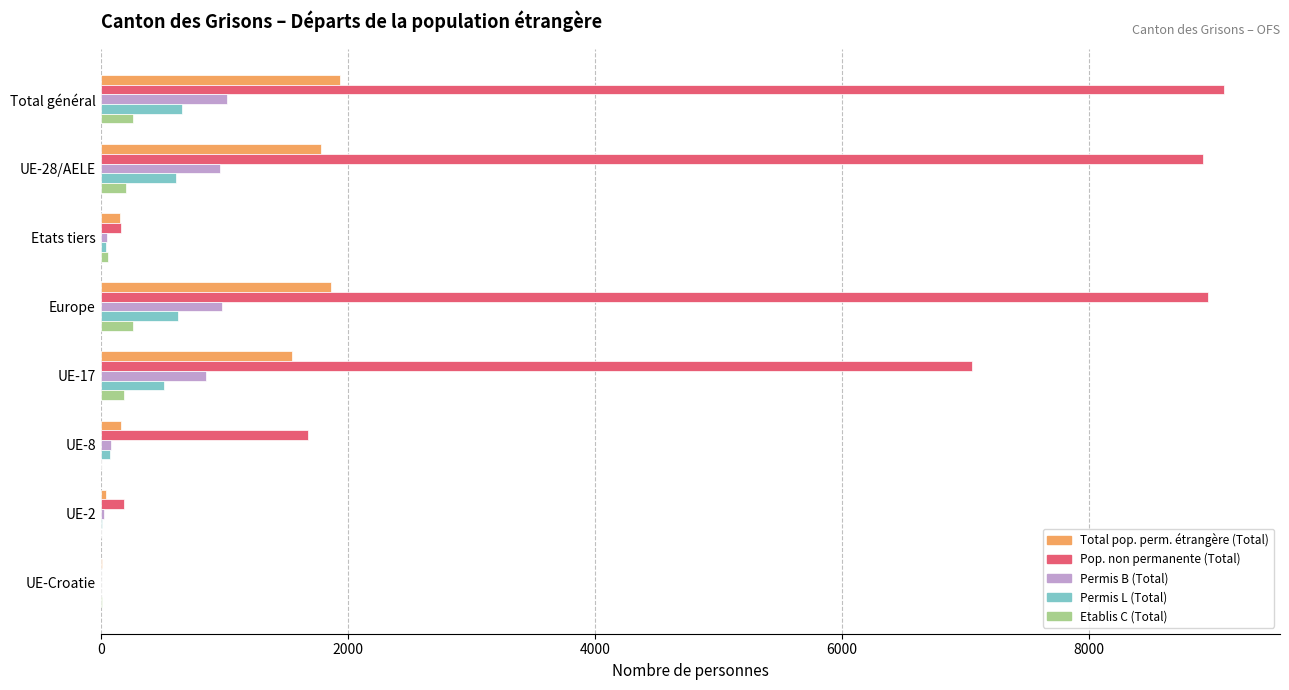

Which series changed the most between UE-17 and UE-2?

Pop. non permanente (Total)